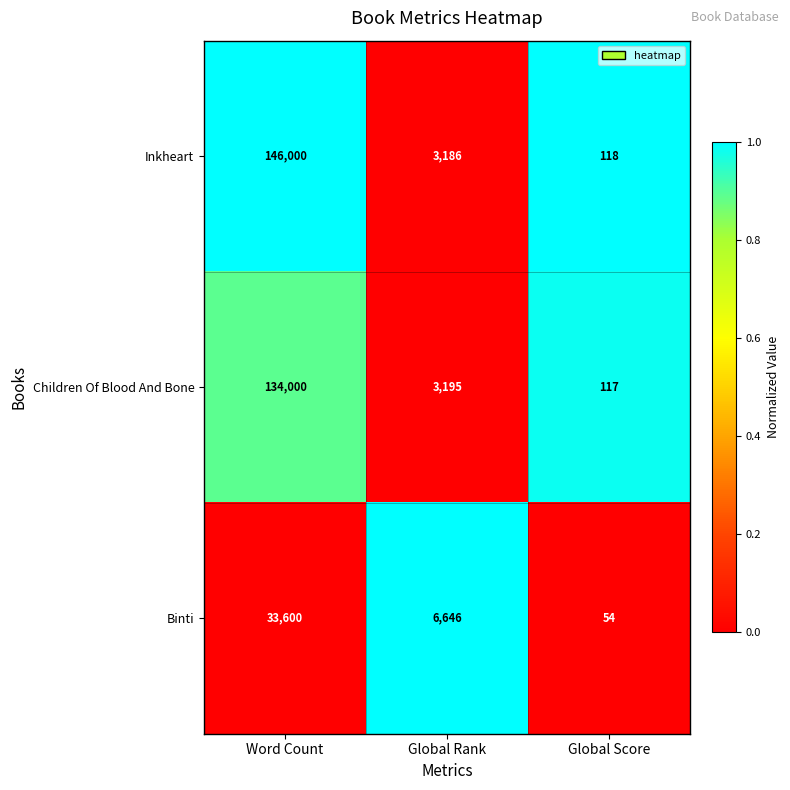

Reading right to left, transcribe all the data shown in this chart.

Inkheart: Global Score=118	Global Rank=3186	Word Count=146000
Children Of Blood And Bone: Global Score=117	Global Rank=3195	Word Count=134000
Binti: Global Score=54	Global Rank=6646	Word Count=33600